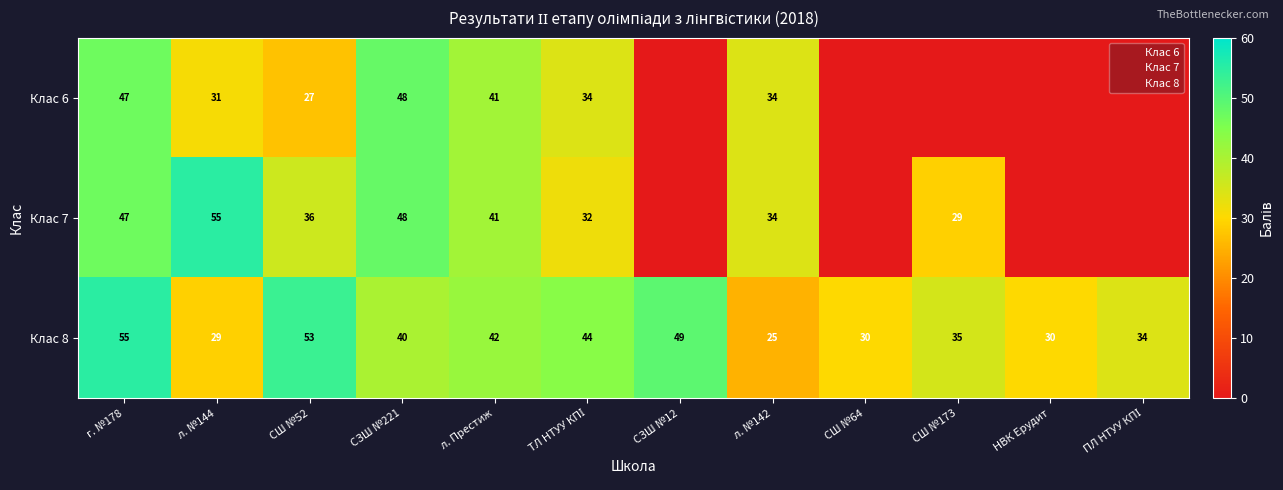

At which label is Клас 8 closest to 40?

СЗШ №221